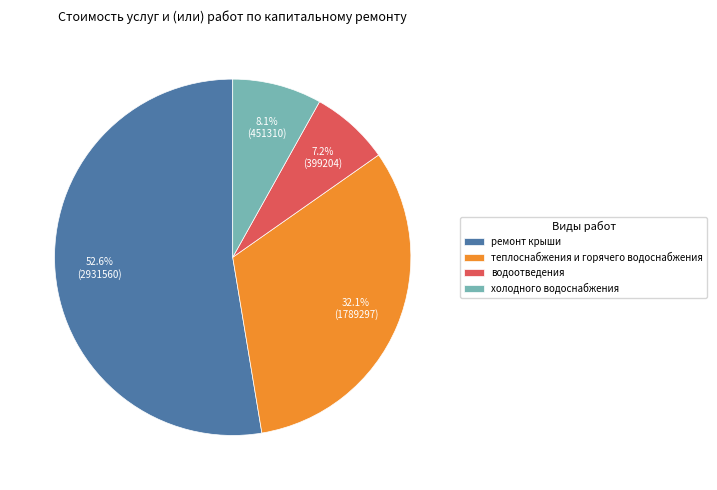

Rank the categories by value from highest to lowest.

ремонт крыши, теплоснабжения и горячего водоснабжения, холодного водоснабжения, водоотведения